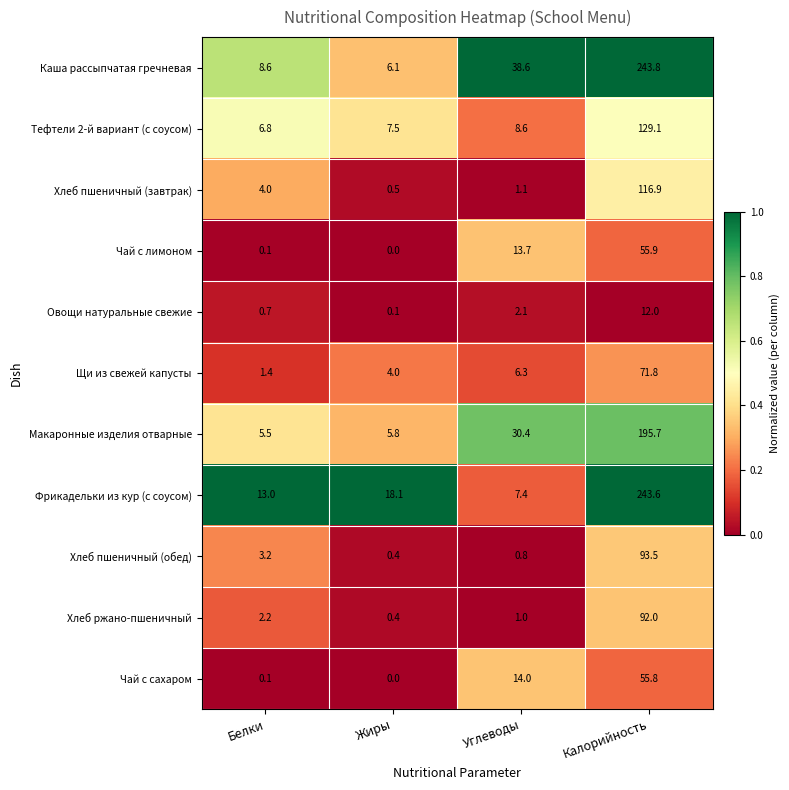

List the series in order of their peak value, lowest first.

Овощи натуральные свежие, Чай с сахаром, Чай с лимоном, Щи из свежей капусты, Хлеб ржано-пшеничный, Хлеб пшеничный (обед), Хлеб пшеничный (завтрак), Тефтели 2-й вариант (с соусом), Макаронные изделия отварные, Фрикадельки из кур (с соусом), Каша рассыпчатая гречневая